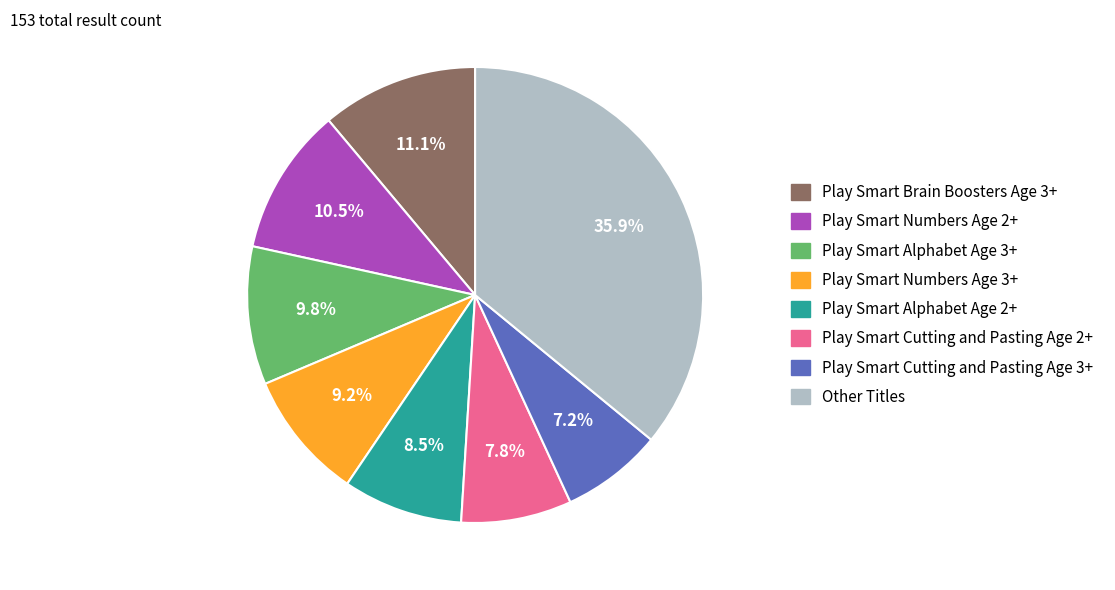

Does Play Smart Alphabet Age 3+ account for over 50% of the chart?

No